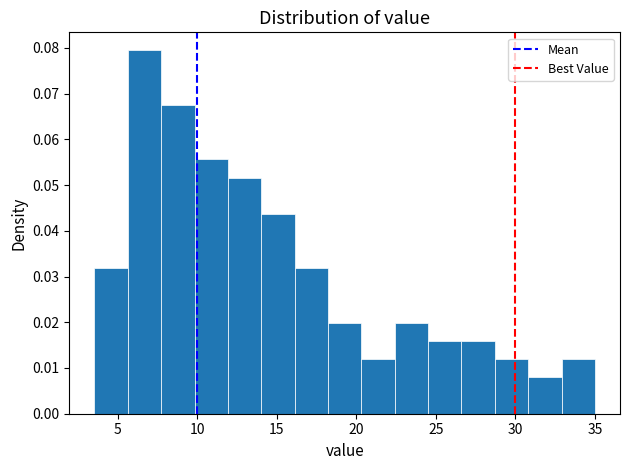

How tall is the bar that spans 18.0 to 20.5 on the x-axis? Neither the bar edges nor the heights are printed on the chart, so give them approximately, as read against the axes.

0.020